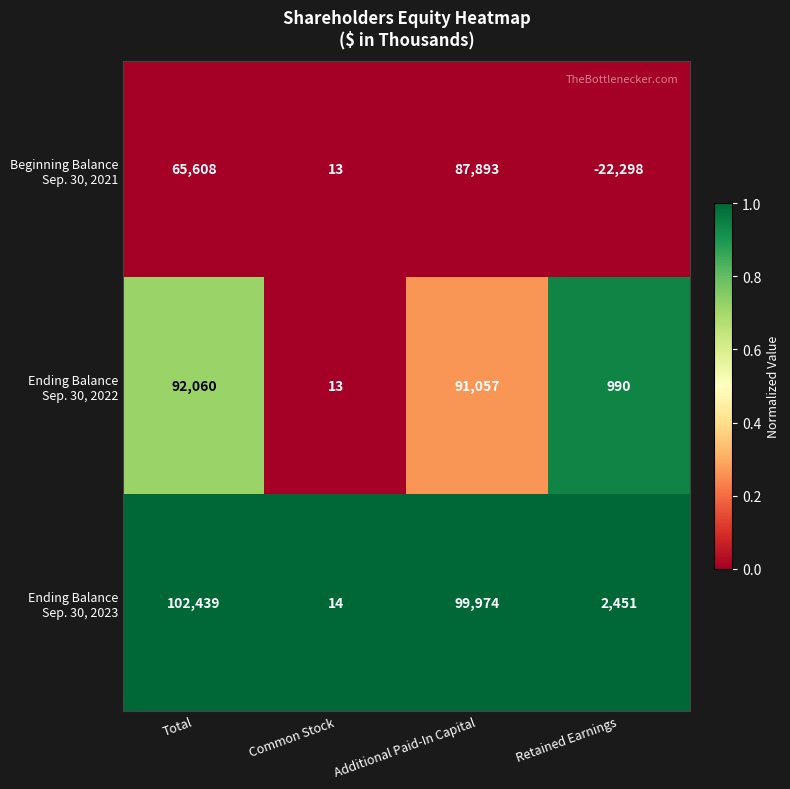

What is the total value across all series at Total?

260107